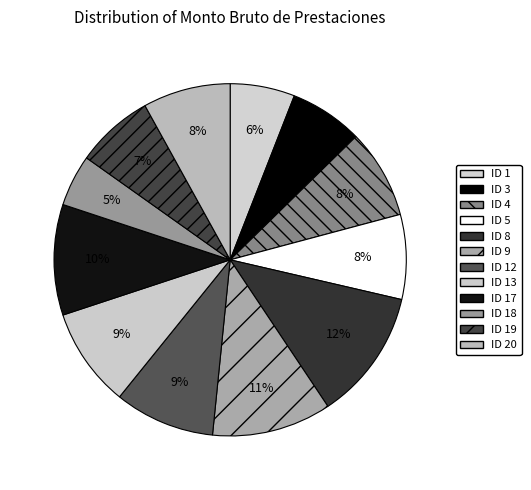

Does any single category account for the majority?

No